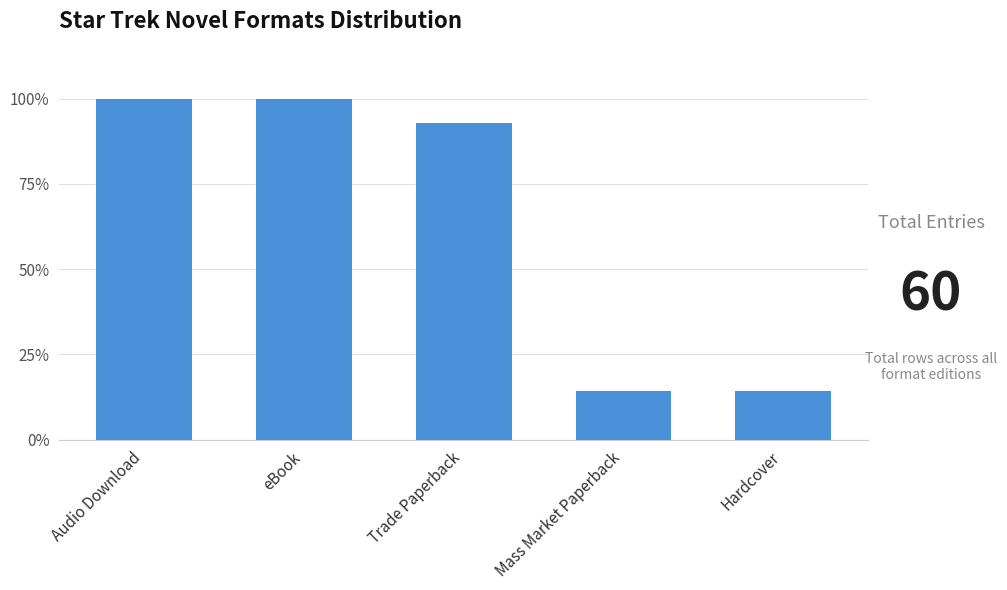

The value at Audio Download is 100.0. True or false?

True